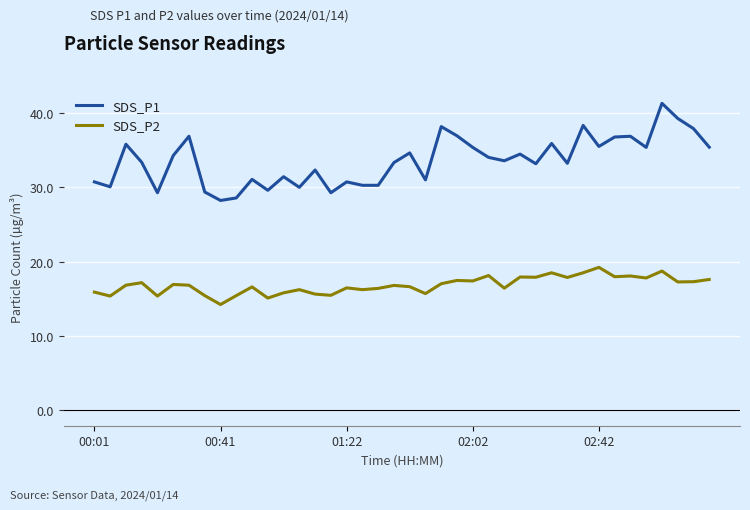

True or false: SDS_P1 and SDS_P2 cross at least once.

False